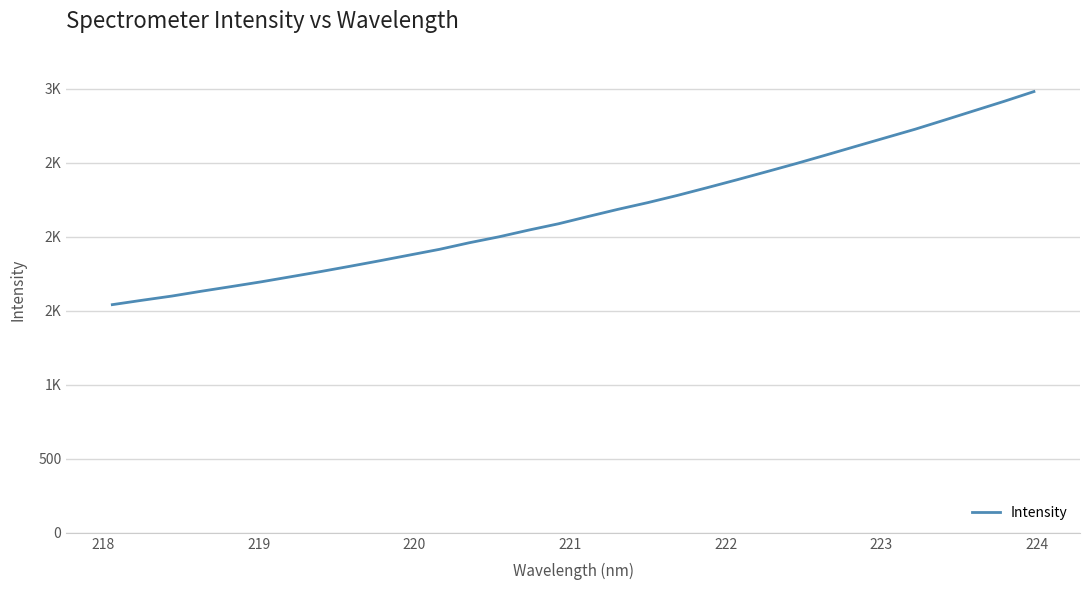

What is the maximum value shown in the chart?

2982.5